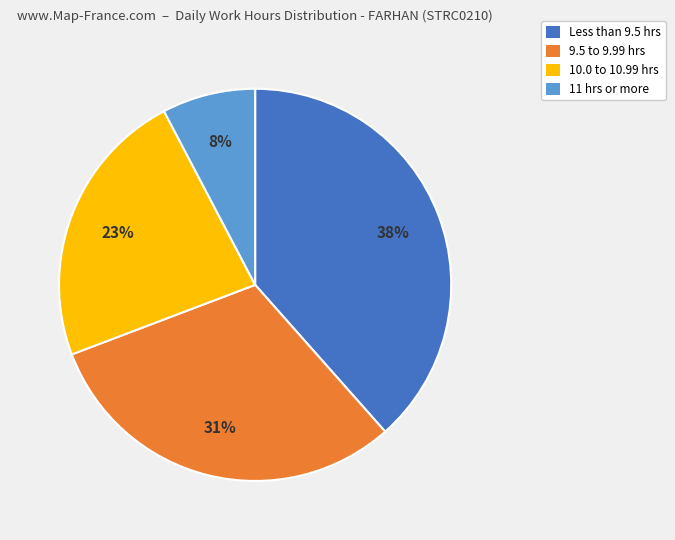

To the nearest percent, what is the average slice percentage?

25%